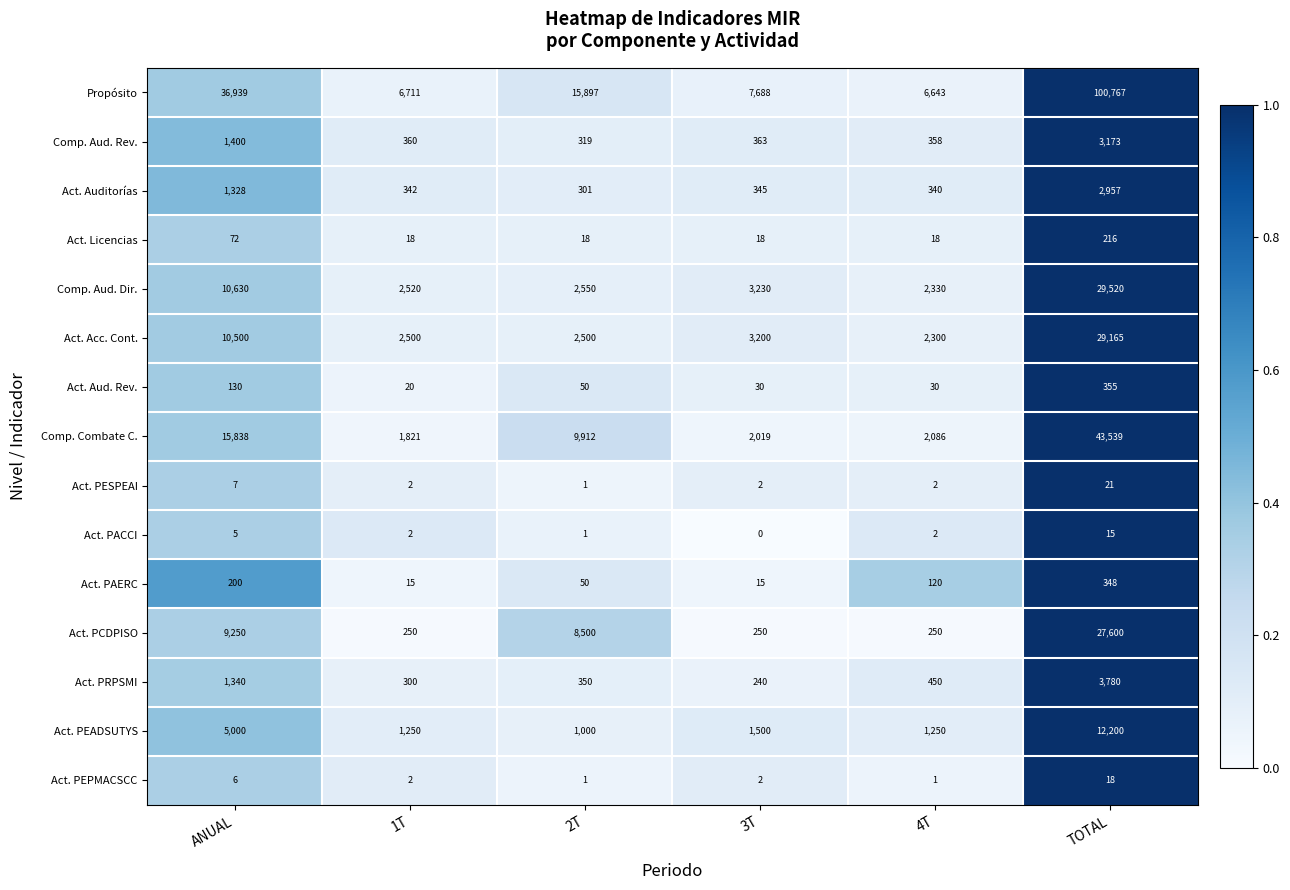

Which series has the widest spread of values?

Propósito